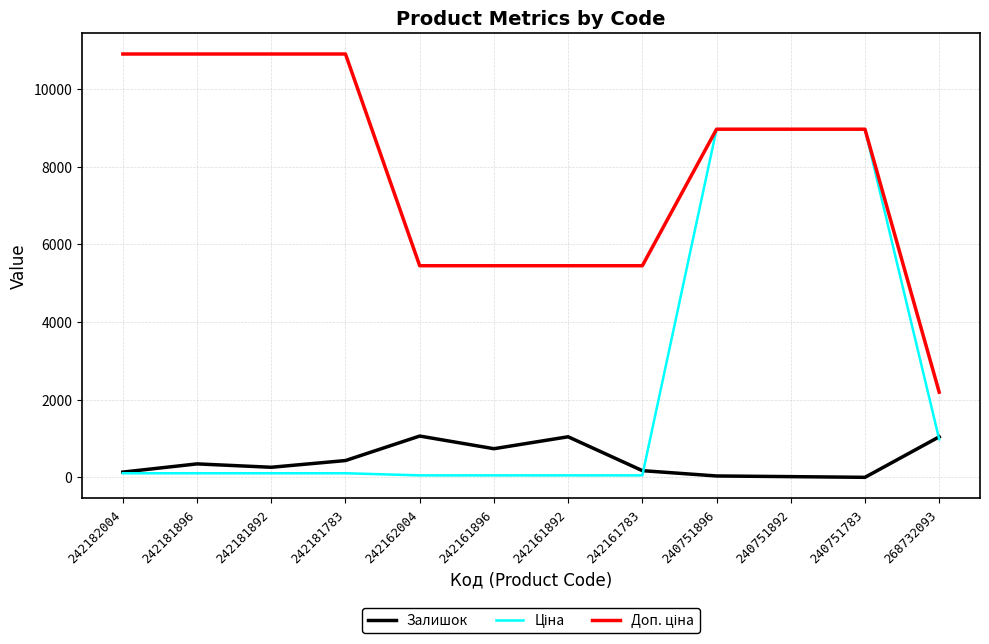

Reading left to right, what are all the values shown in this chart?

Залишок: 139.0	350.0	263.0	436.0	1067.0	741.0	1048.0	176.0	39.0	22.0	4.0	1047.0
Ціна: 109.0	109.0	109.0	109.0	54.5	54.5	54.5	54.5	8966.9	8966.9	8966.9	984.0
Доп. ціна: 10903.0	10903.0	10903.0	10903.0	5452.0	5452.0	5452.0	5452.0	8966.9	8966.9	8966.9	2197.3